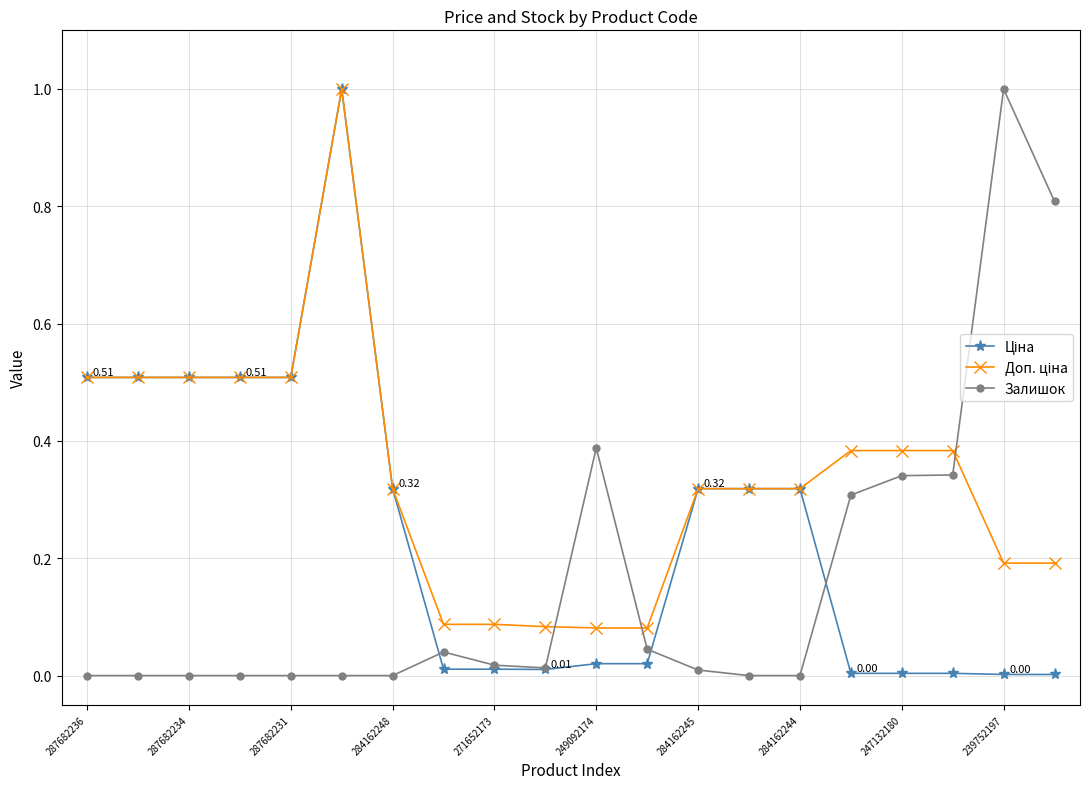

How many lines are shown in the chart?

3